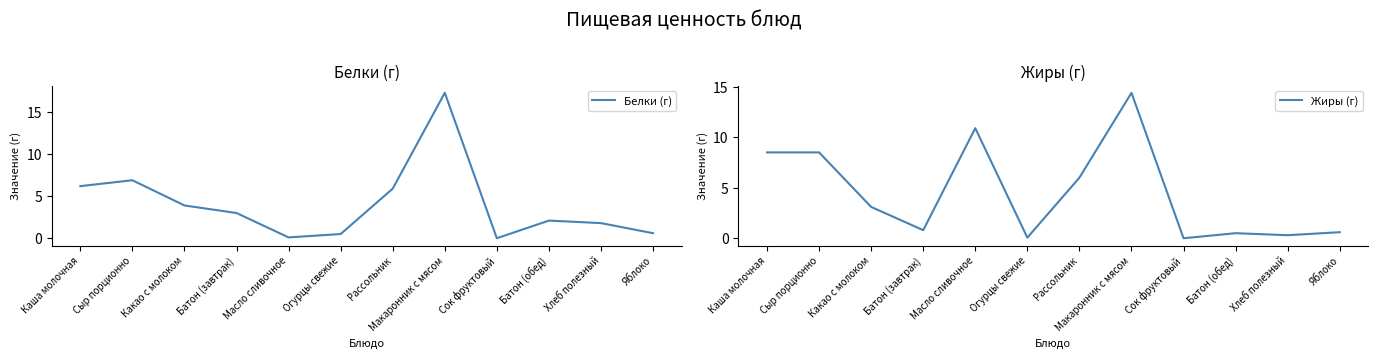

How many lines are shown in the chart?

2